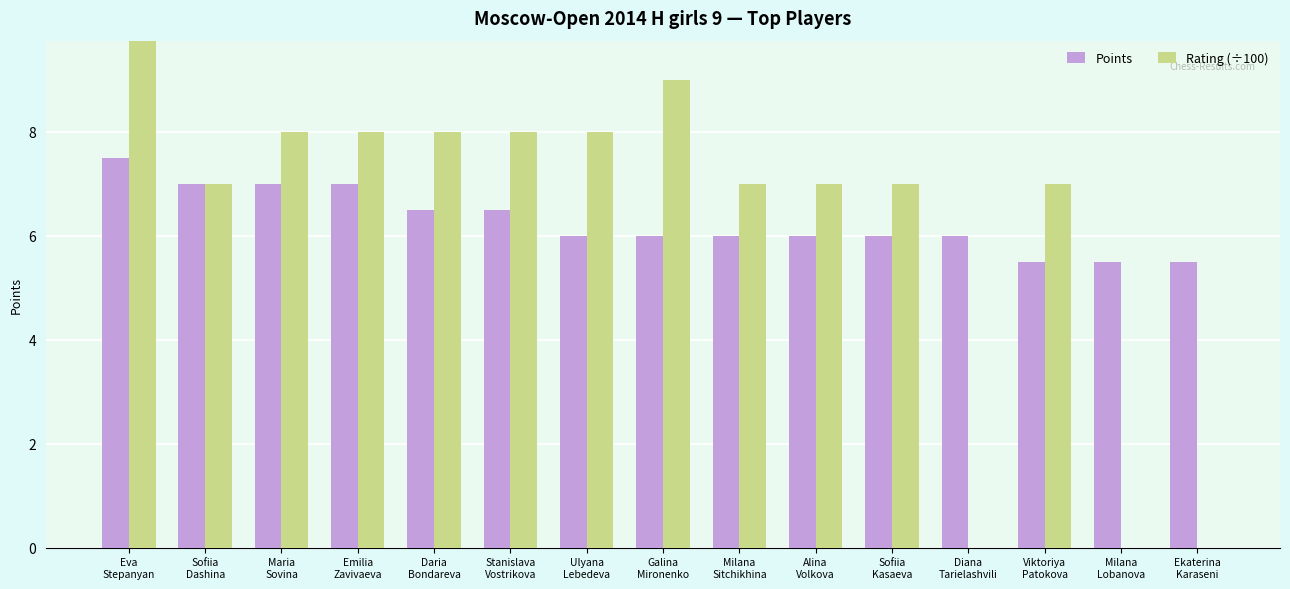

The Rating (÷100) series shows 7.0 at Viktoriya
Patokova. True or false?

True